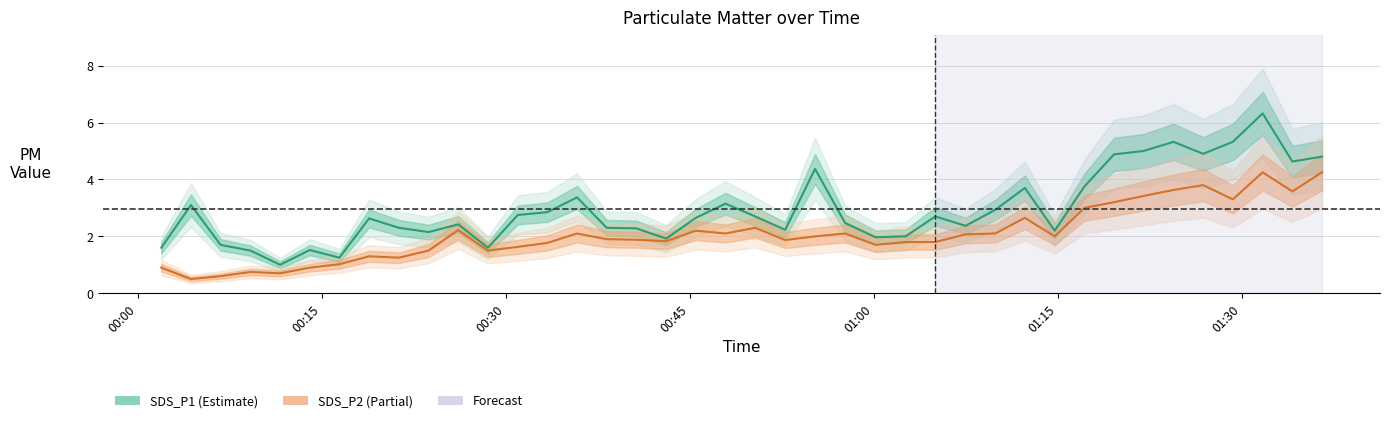

Does the chart display data point markers on the line(s)?

No